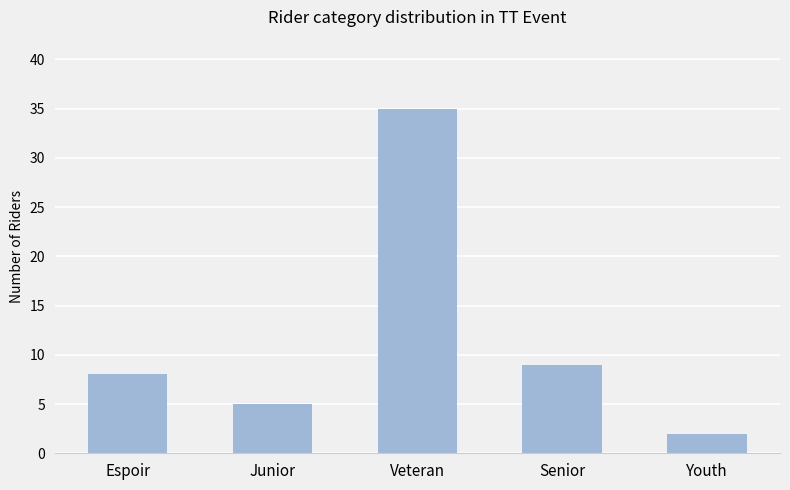

The value at Espoir is 8. True or false?

True